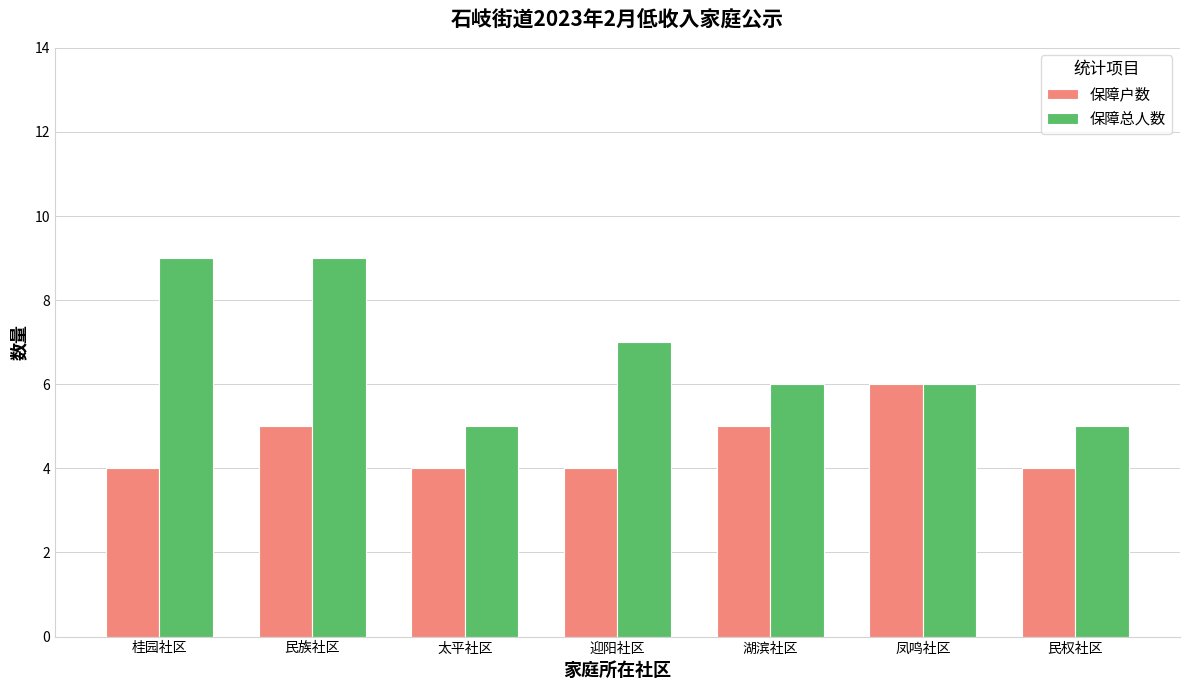

Is the value of 保障户数 at 桂园社区 greater than the value of 保障总人数 at 凤鸣社区?

No